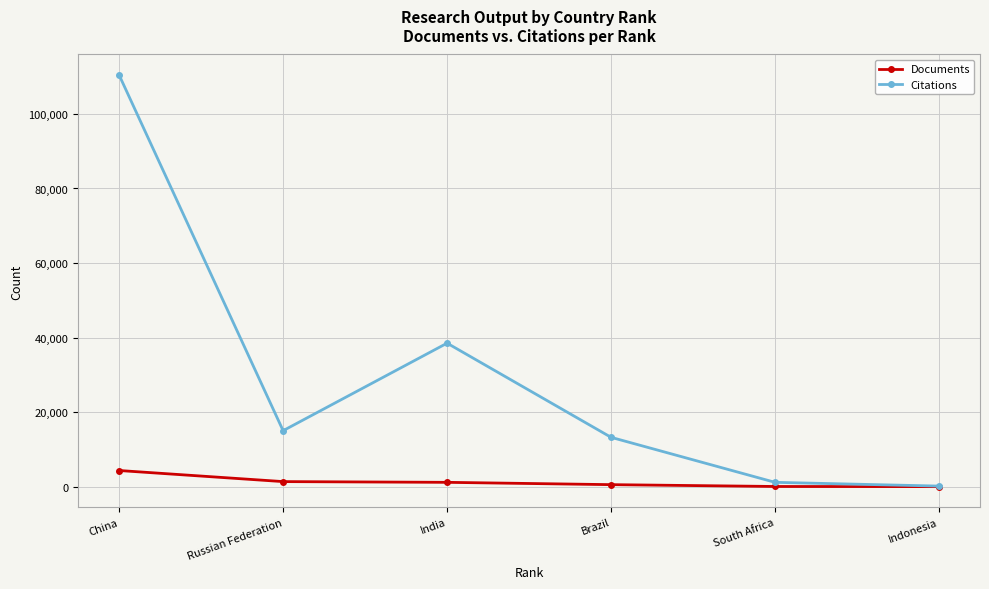

List the series in order of their overall mean, highest first.

Citations, Documents